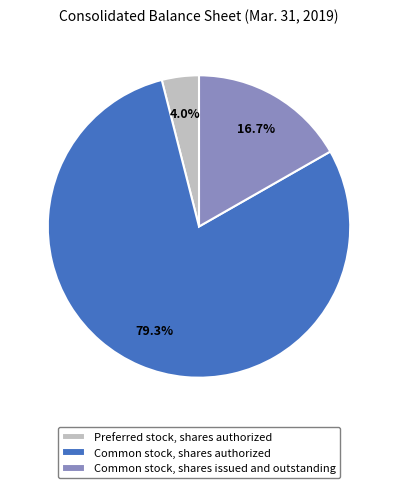

To the nearest percent, what percentage of the pie is Preferred stock, shares authorized?

4%